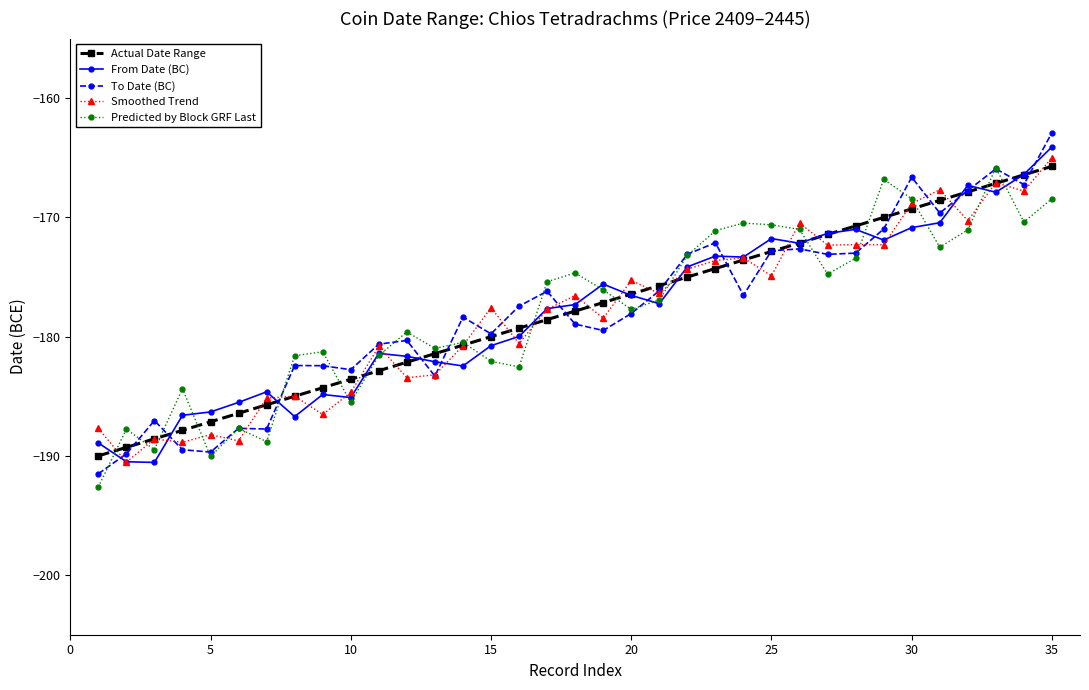

What is the value of the Actual Date Range point at the 30th from the left?

-169.3